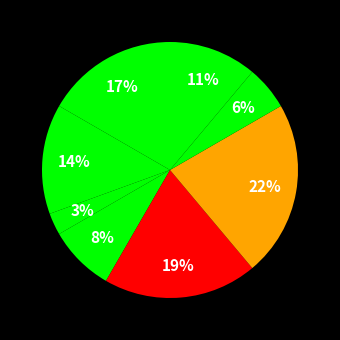

To the nearest percent, what is the average slice percentage?

12%